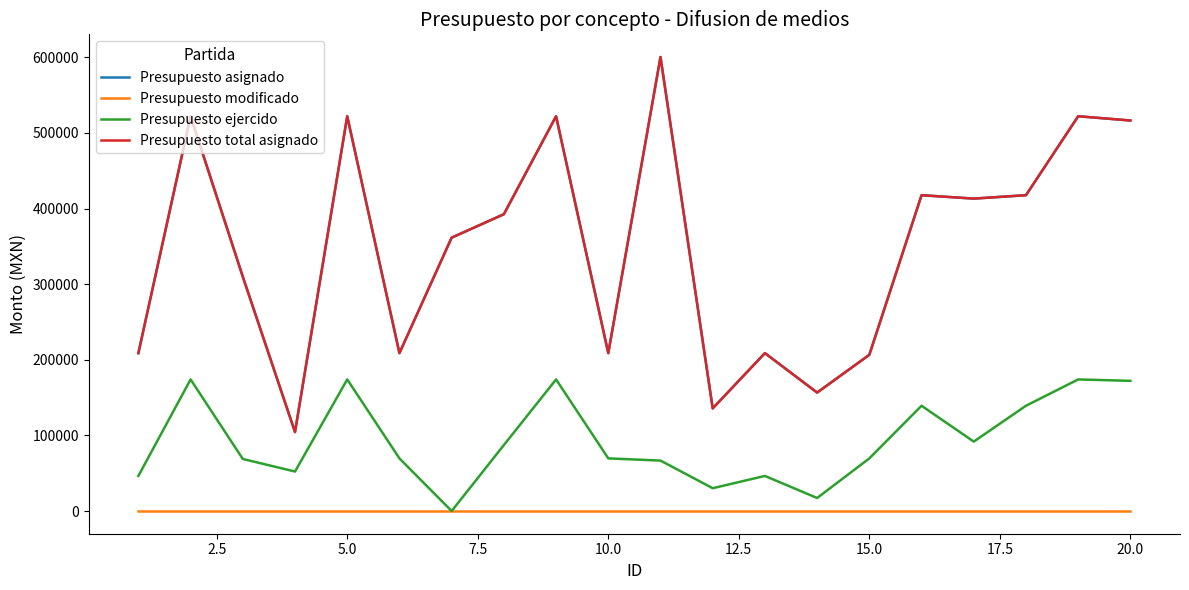

At how many categories does at least one series exceed 474364?

6